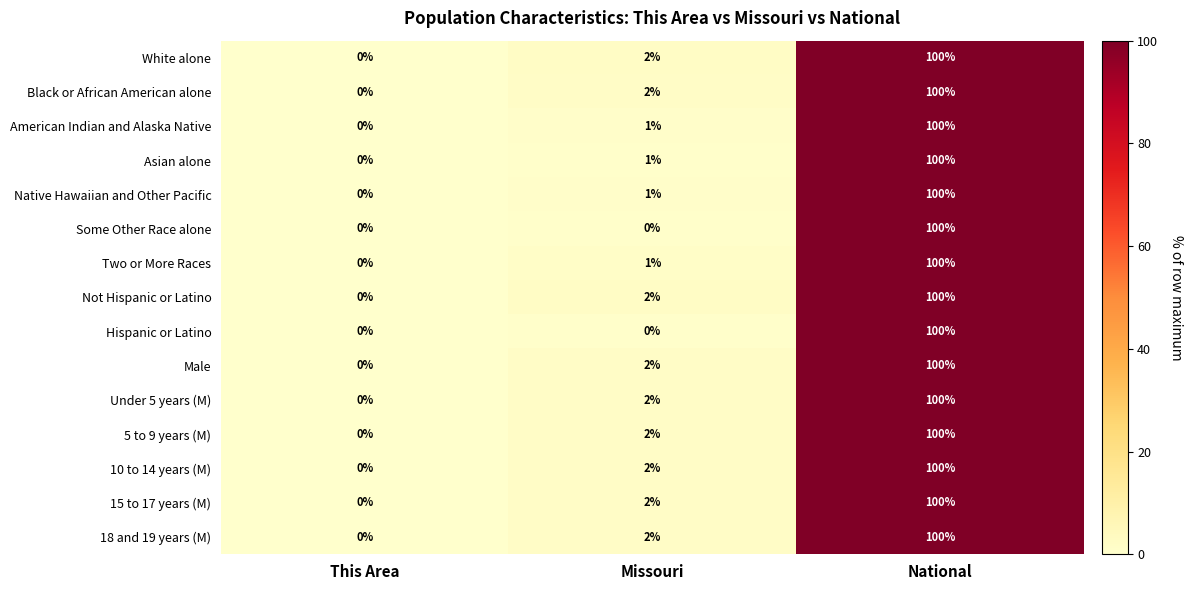

What is the sum of all Hispanic or Latino values?

100